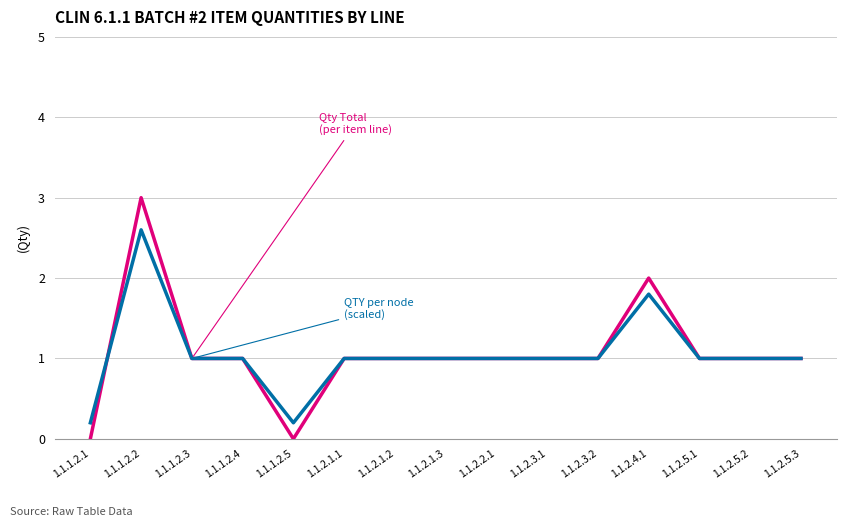

Reading right to left, list all the values displayed in this chart.

Qty Total (per item line): 1.0	1.0	1.0	2.0	1.0	1.0	1.0	1.0	1.0	1.0	0.0	1.0	1.0	3.0	0.0
QTY per node (scaled): 1.0	1.0	1.0	1.8	1.0	1.0	1.0	1.0	1.0	1.0	0.2	1.0	1.0	2.6	0.2